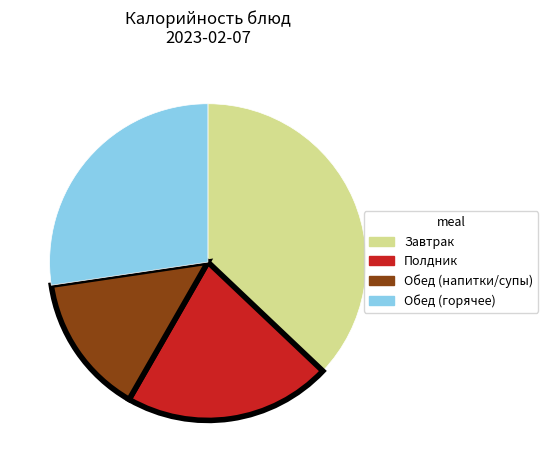

Which category has the biggest portion of the pie?

Завтрак